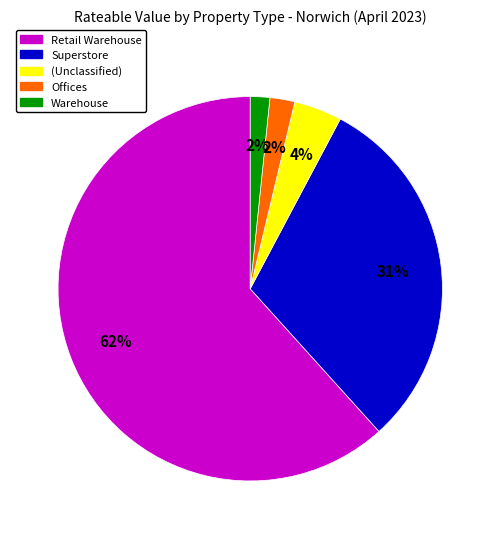

To the nearest percent, what is the average slice percentage?

20%